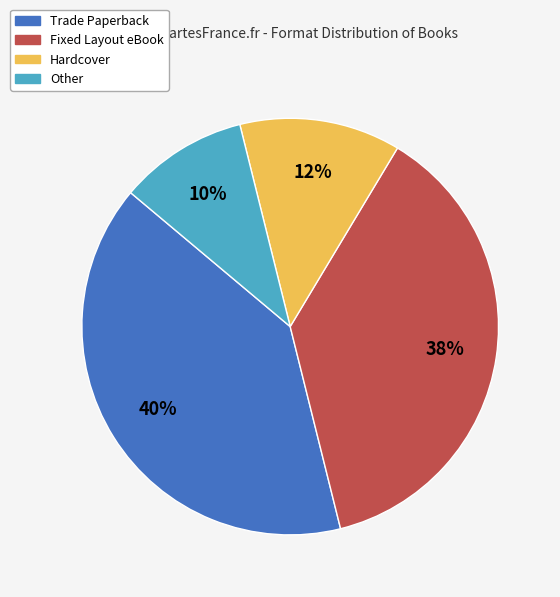

What percentage is the Other slice, to the nearest percent?

10%